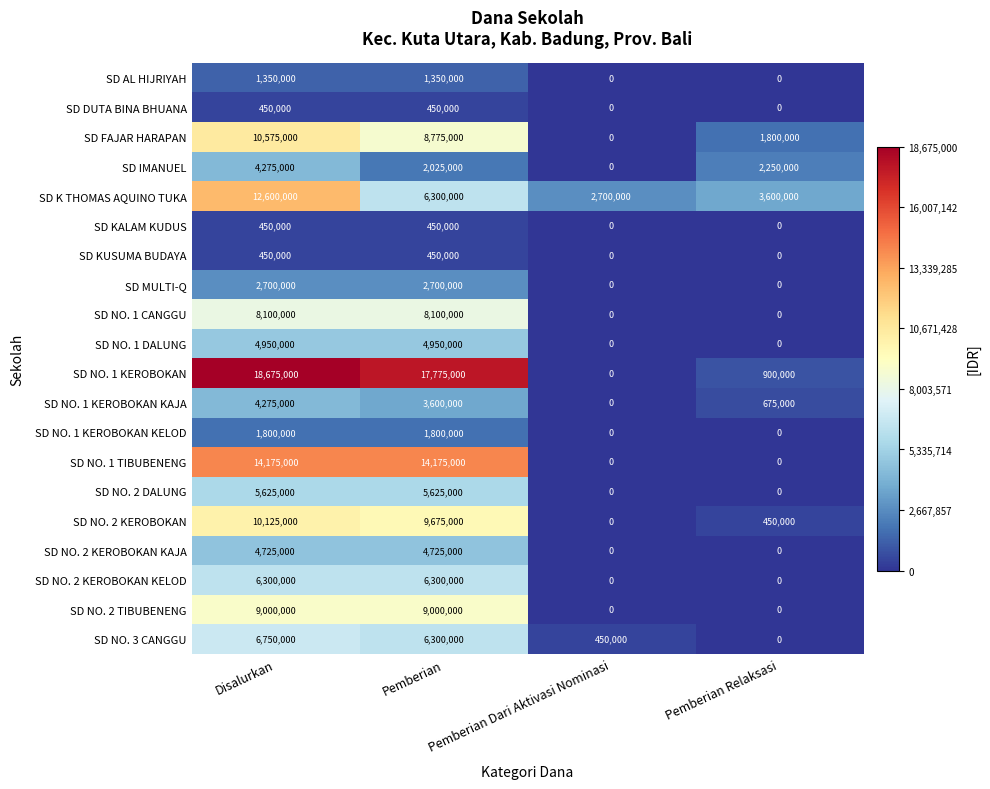

What is the greatest value displayed?

18675000